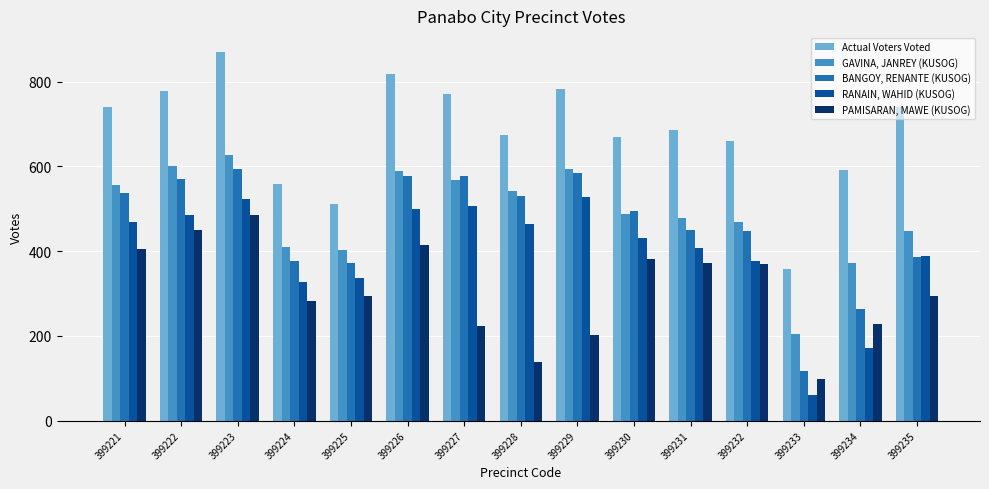

Which category has the lowest value across all series?

399233